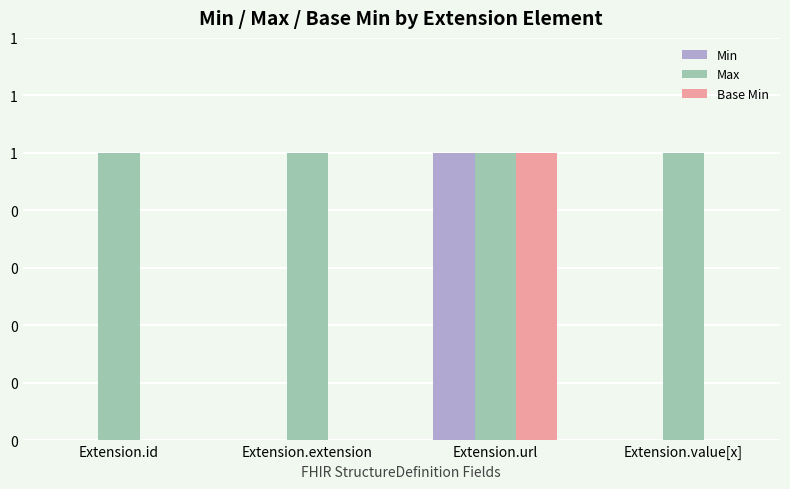

List the series in order of their peak value, highest first.

Min, Max, Base Min